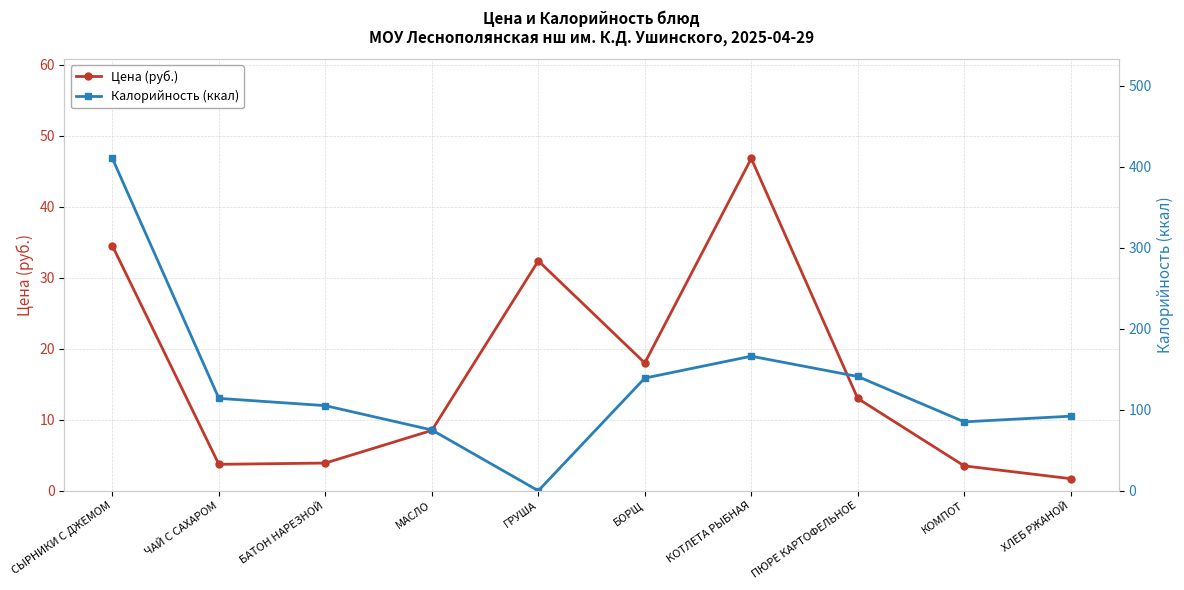

Where is the first local minimum for Калорийность (ккал)?

ГРУША